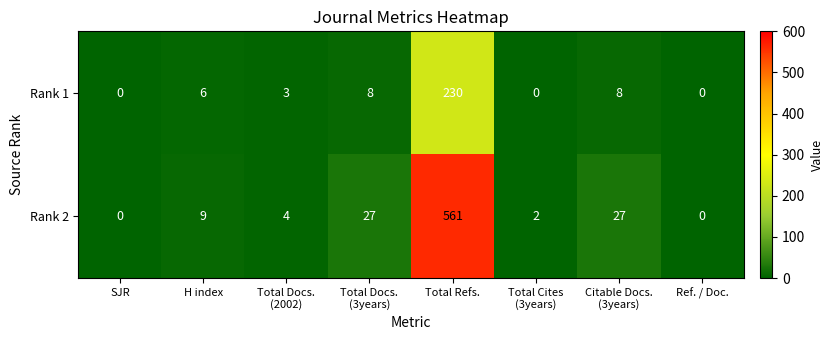

At H index, list the series in order from largest to smallest.

Rank 2, Rank 1